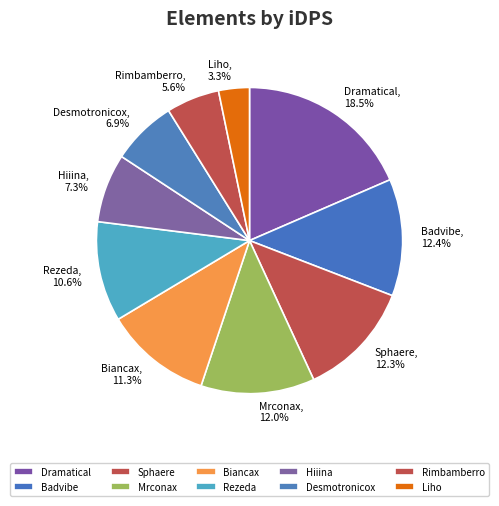

What percentage is the Rezeda slice, to the nearest percent?

11%